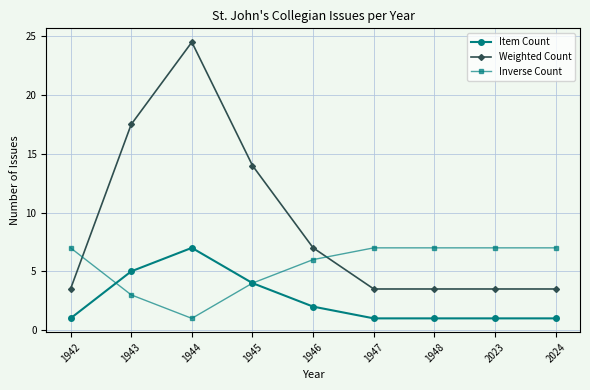

Is this an area chart (filled region under the line)?

No